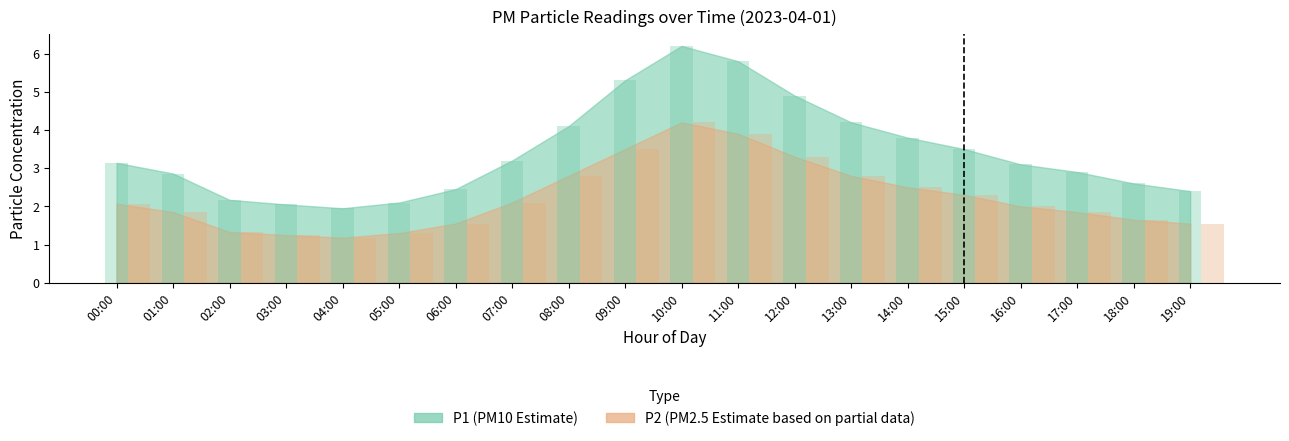

What is the label of the 2nd bar from the right?

18:00